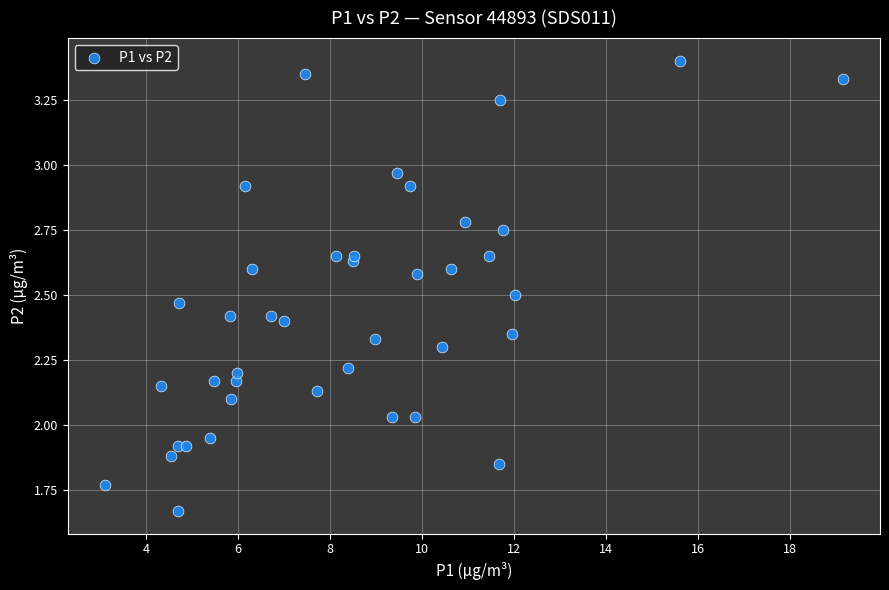

What is the range of X values (max minus min)?

16.0